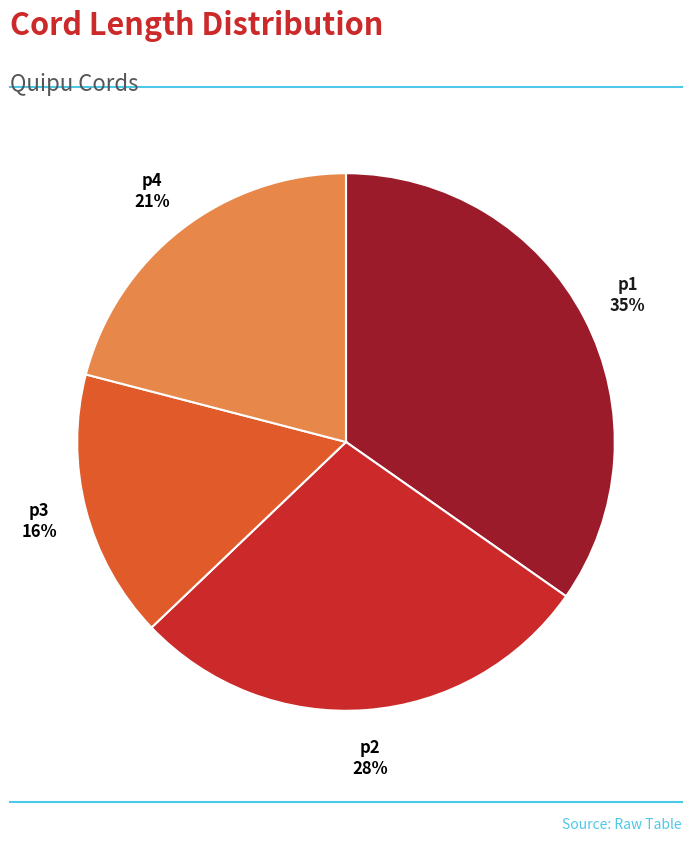

Which category has the smallest portion of the pie?

p3